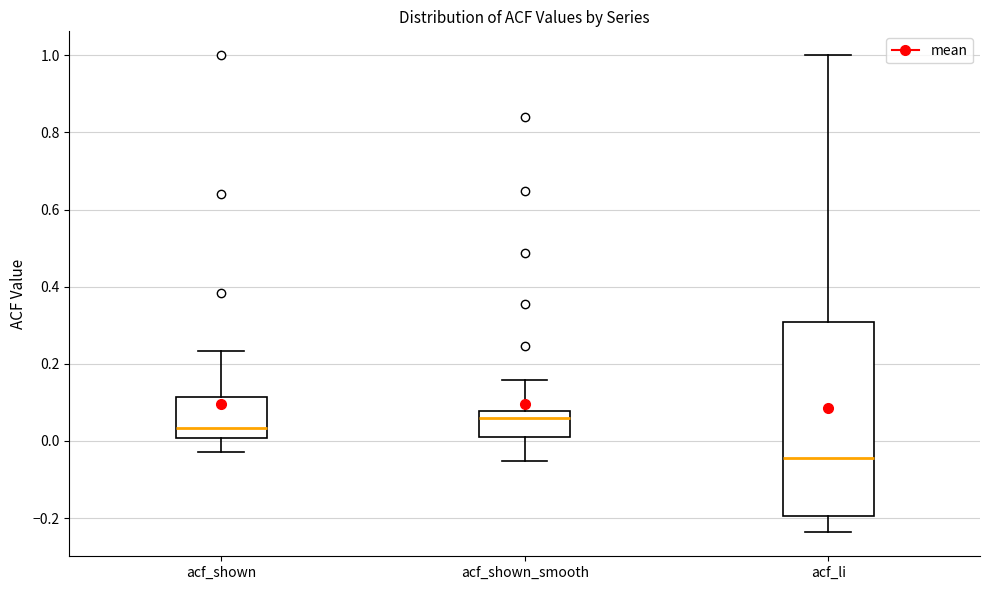

Reading left to right, read every box against the y-axis: the position of its median line, the range the box covers, and the ends of its whiskers. The values are not printed on the chart, so give them approximately, as read against the axis.

acf_shown: median 0.04, box 0.00 to 0.12, whiskers -0.02 to 0.24
acf_shown_smooth: median 0.06, box 0.02 to 0.08, whiskers -0.06 to 0.16
acf_li: median -0.04, box -0.20 to 0.30, whiskers -0.24 to 1.00